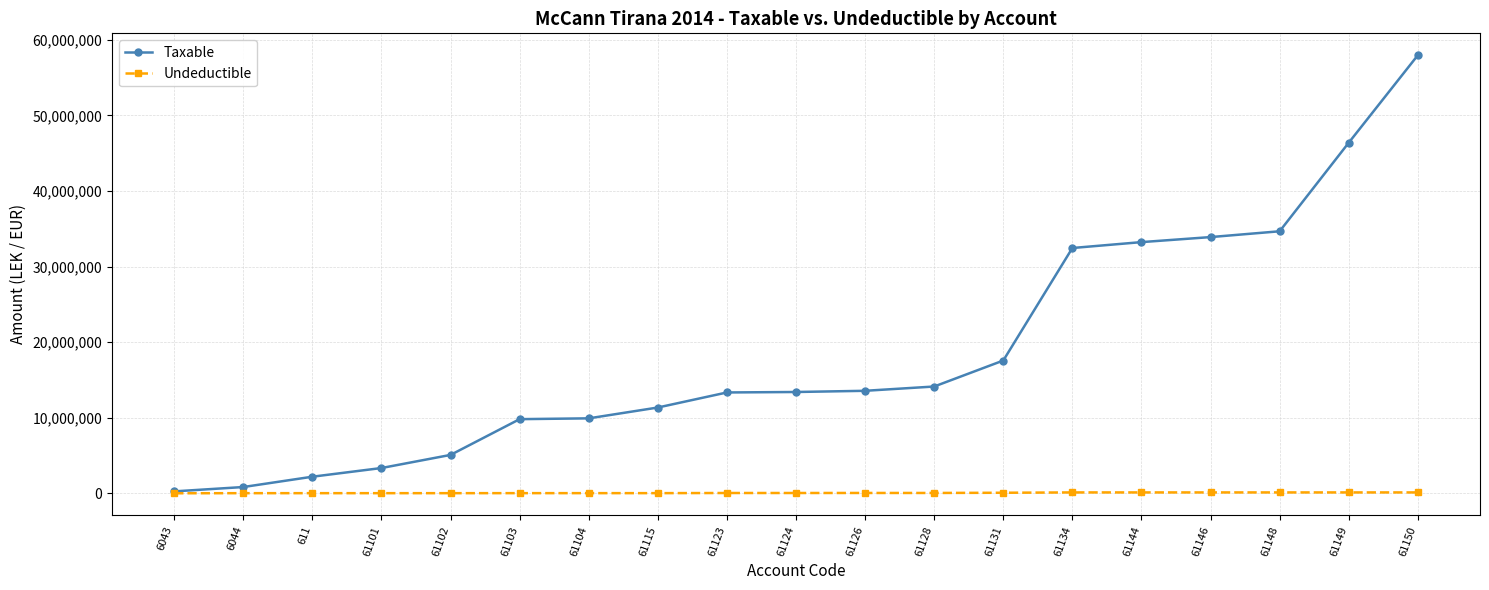

What is the label of the 19th point from the left?

61150